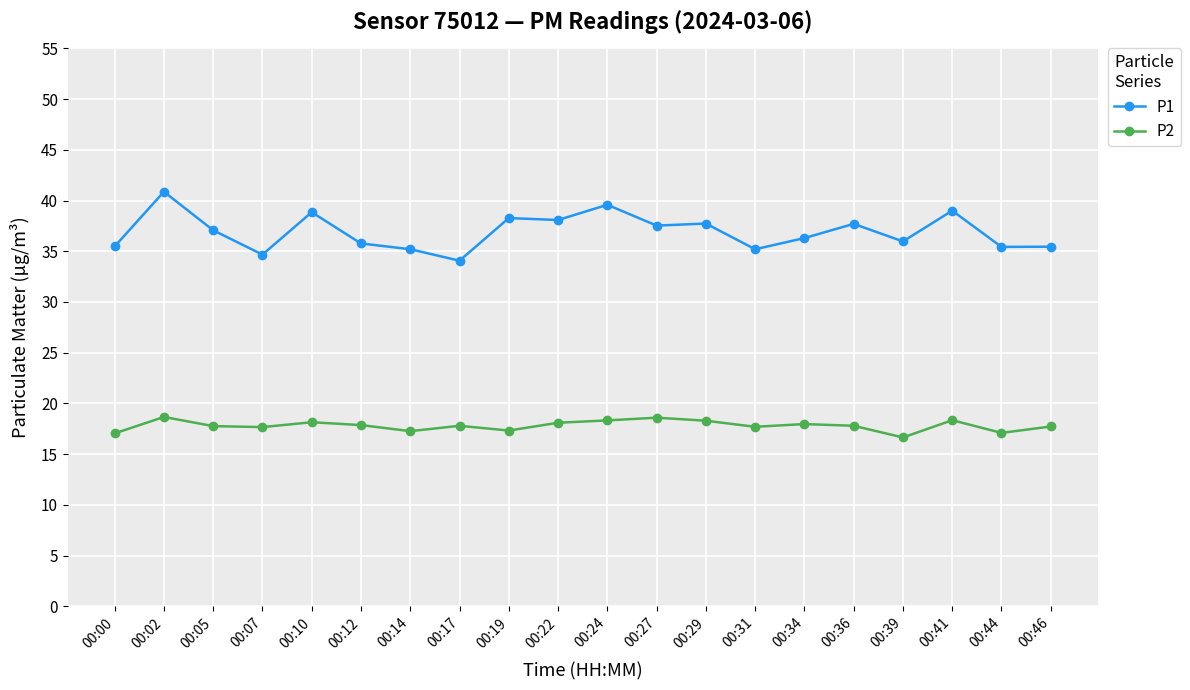

What is the highest value of the P2 series?

18.7